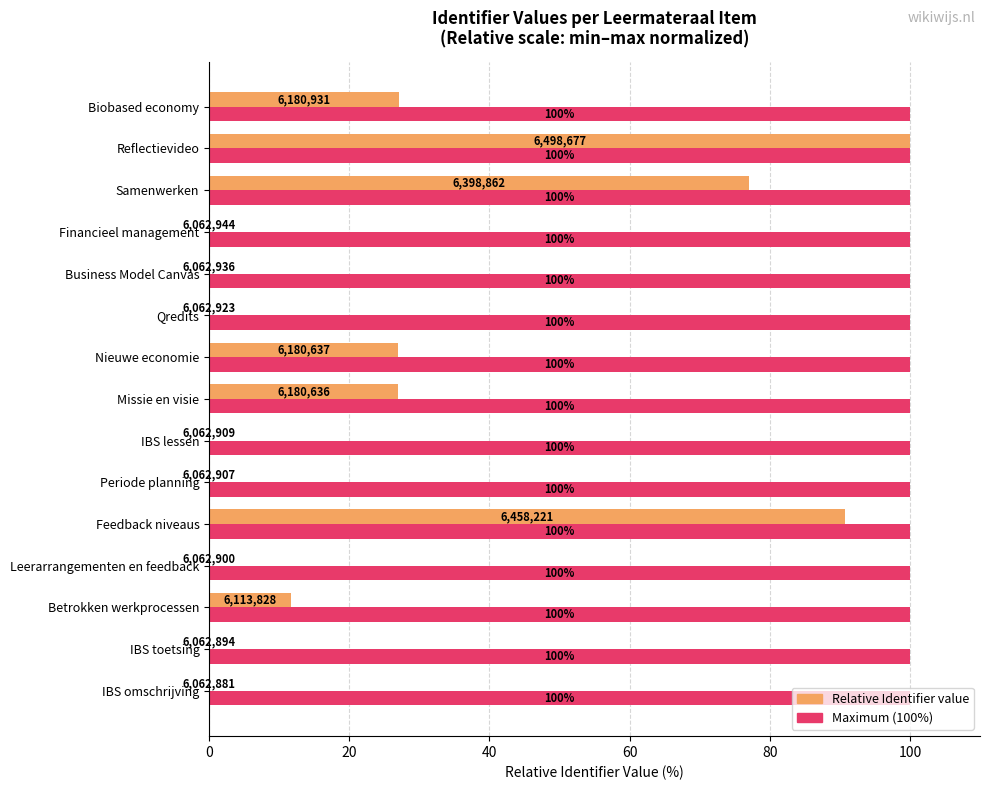

At which category is the sum across all series the highest?

Reflectievideo